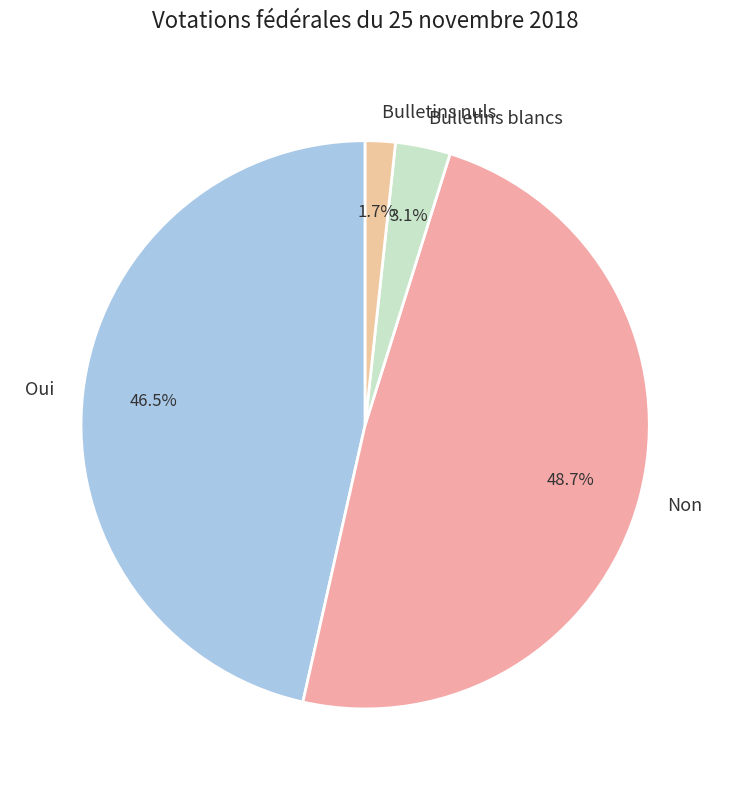

Is there a majority slice in this chart?

No